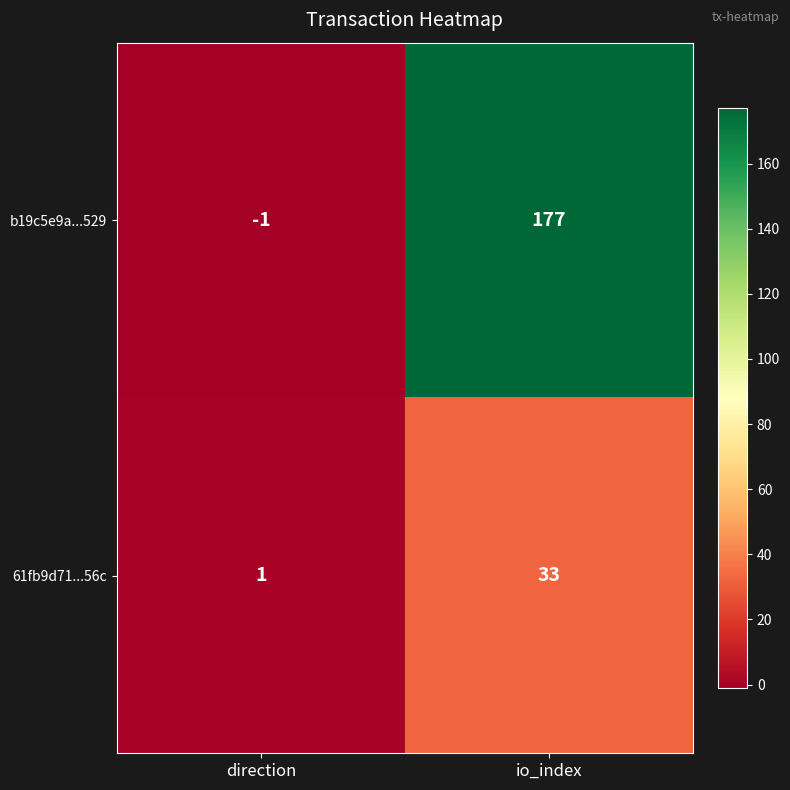

At how many categories does at least one series exceed 29?

1